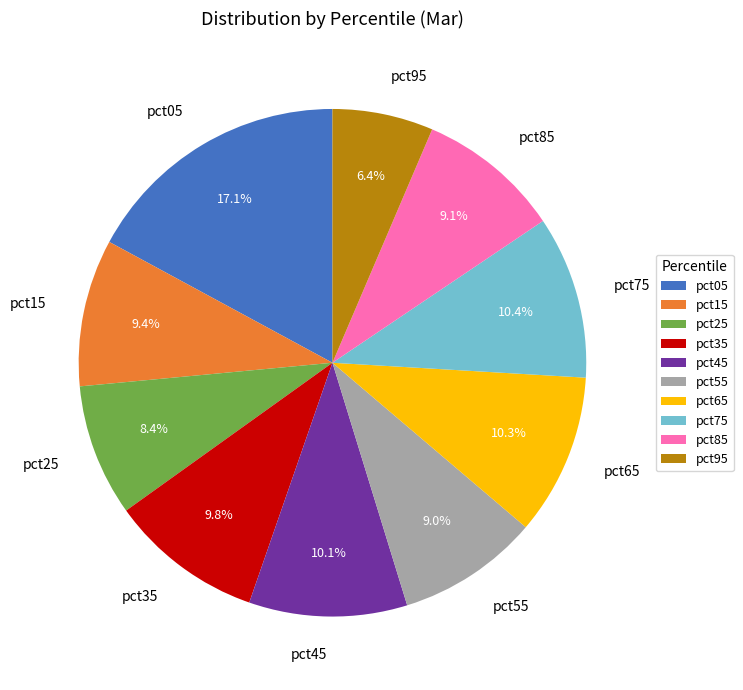

Between pct65 and pct55, which is larger?

pct65